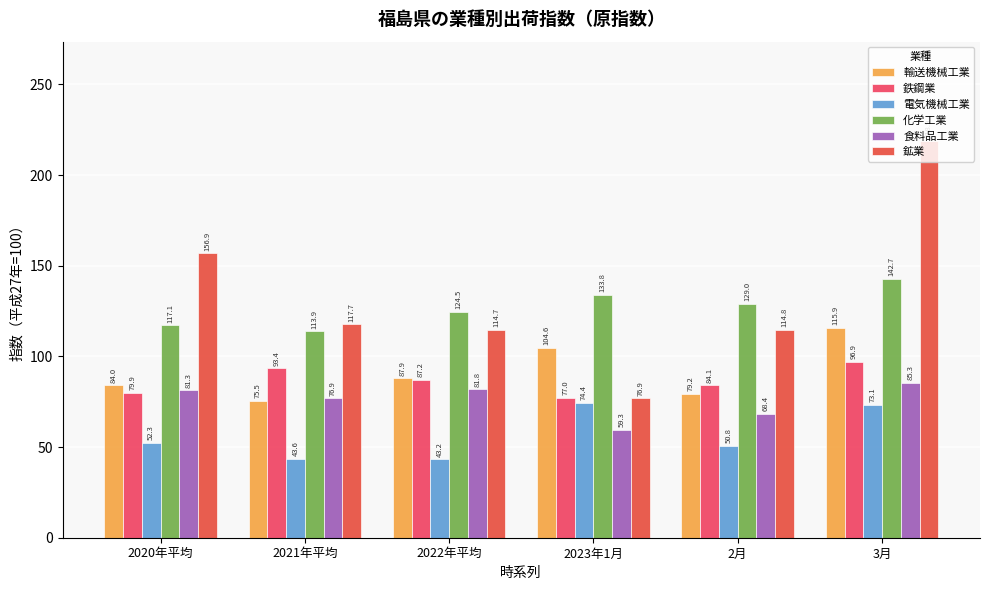

Reading left to right, extract all data points from this chart.

輸送機械工業: 2020年平均=84.0	2021年平均=75.5	2022年平均=87.9	2023年1月=104.6	2月=79.2	3月=115.9
鉄鋼業: 2020年平均=79.9	2021年平均=93.4	2022年平均=87.2	2023年1月=77.0	2月=84.1	3月=96.9
電気機械工業: 2020年平均=52.3	2021年平均=43.6	2022年平均=43.2	2023年1月=74.4	2月=50.8	3月=73.1
化学工業: 2020年平均=117.1	2021年平均=113.9	2022年平均=124.5	2023年1月=133.8	2月=129.0	3月=142.7
食料品工業: 2020年平均=81.3	2021年平均=76.9	2022年平均=81.8	2023年1月=59.3	2月=68.4	3月=85.3
鉱業: 2020年平均=156.9	2021年平均=117.7	2022年平均=114.7	2023年1月=76.9	2月=114.8	3月=218.9